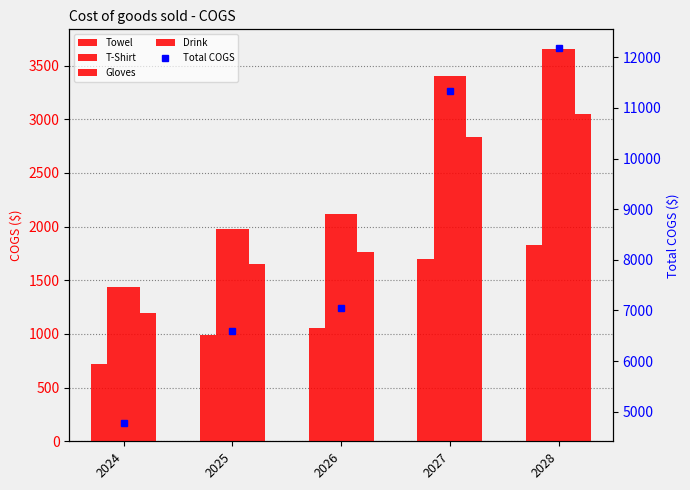

How many bars are there in each group?

4